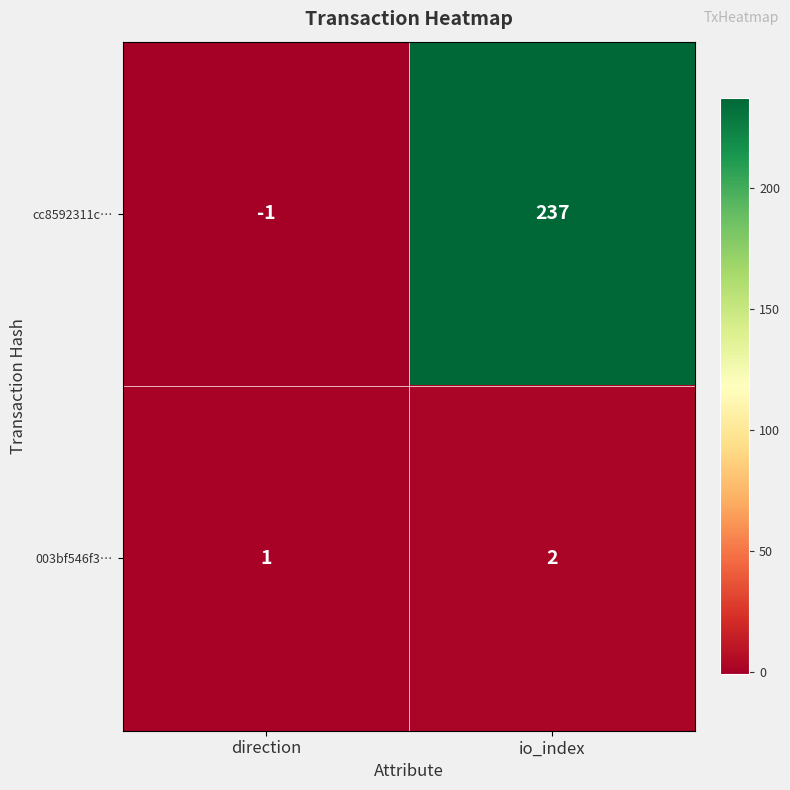

At which category is the sum across all series the highest?

io_index